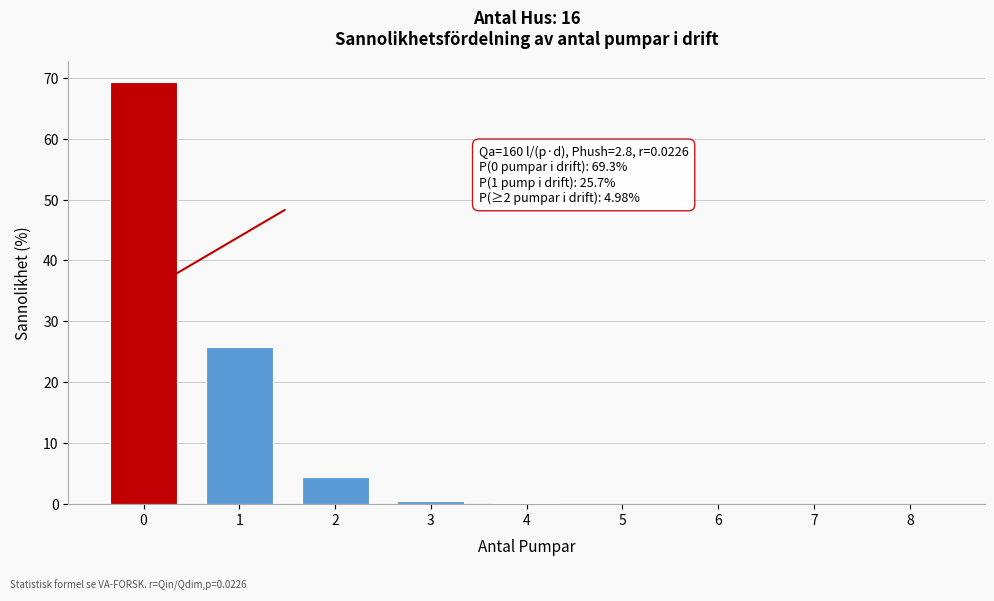

What is the maximum value shown in the chart?

69.3